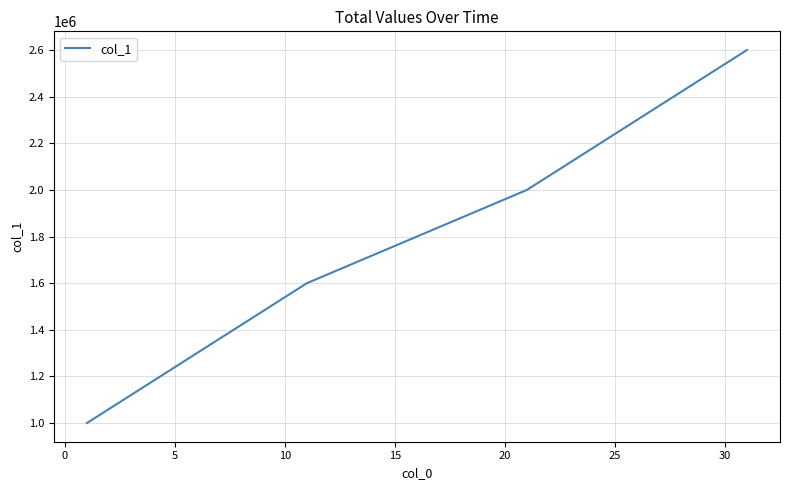

What is the difference between the maximum and minimum values?

1600000